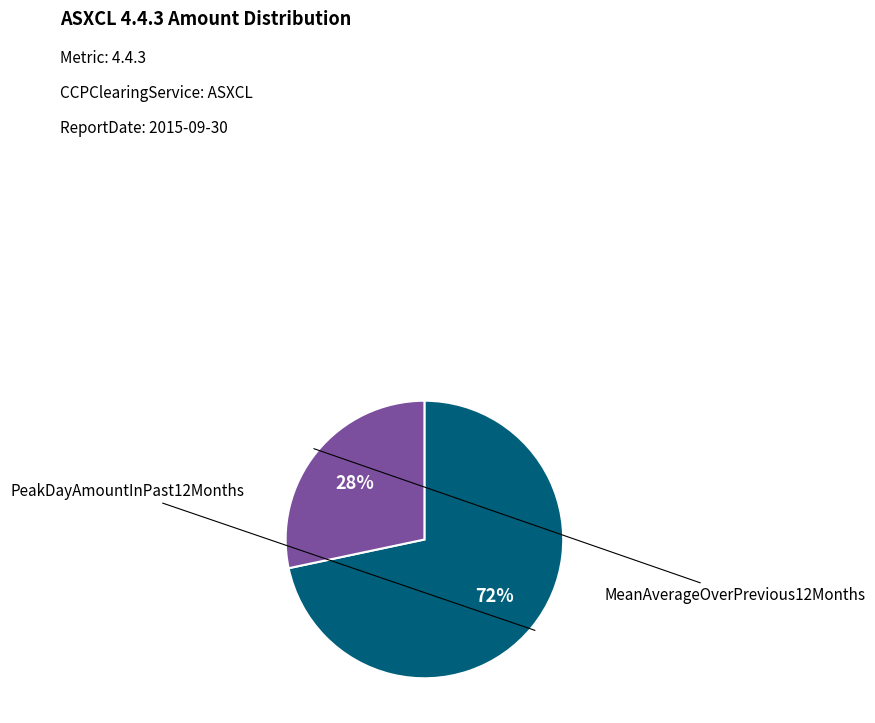

Is there a majority slice in this chart?

Yes